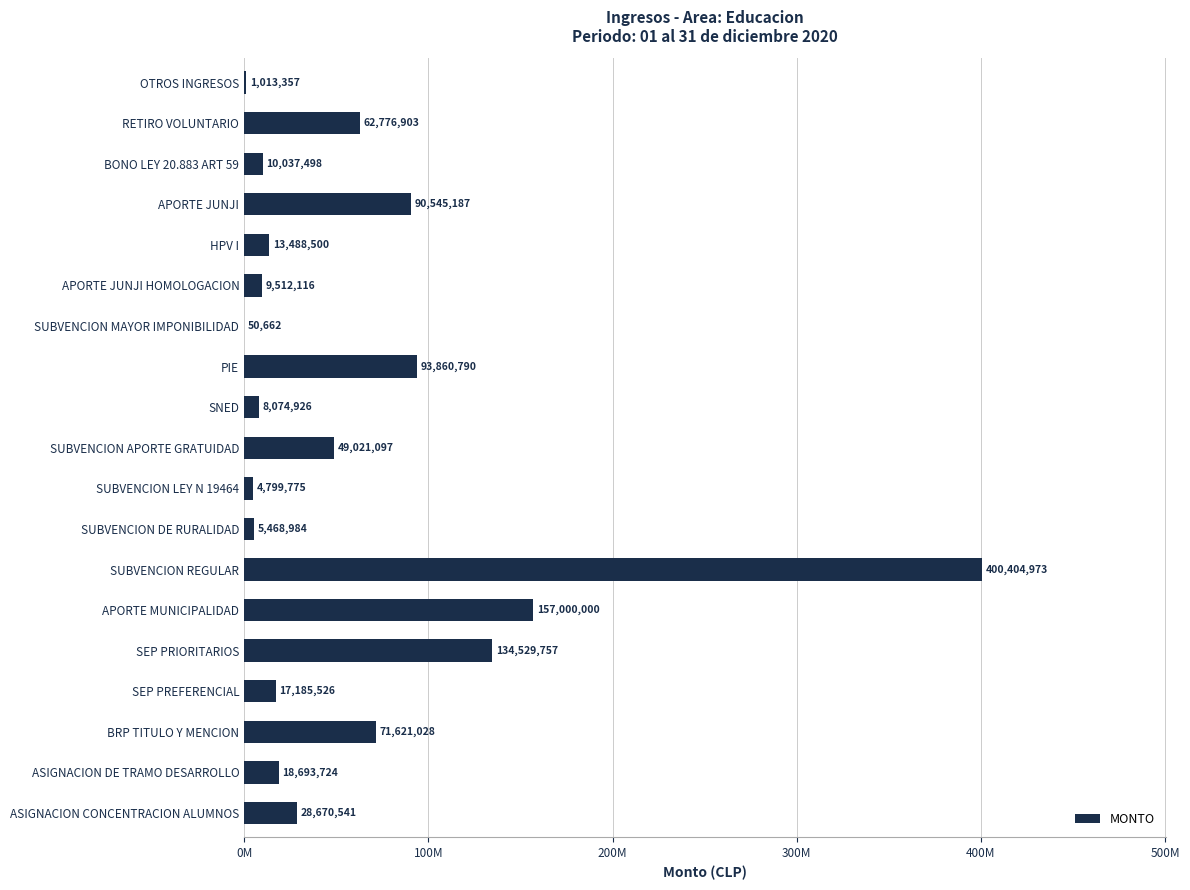

Are the bars horizontal?

Yes